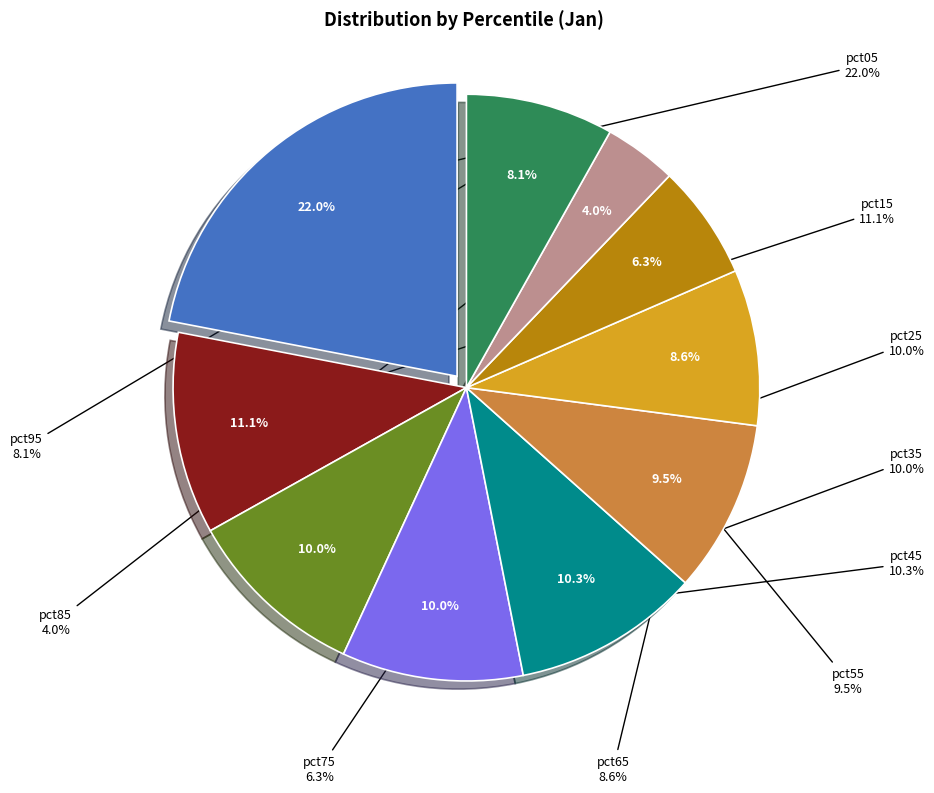

What percentage do pct15 and pct45 together represent?

21.4%